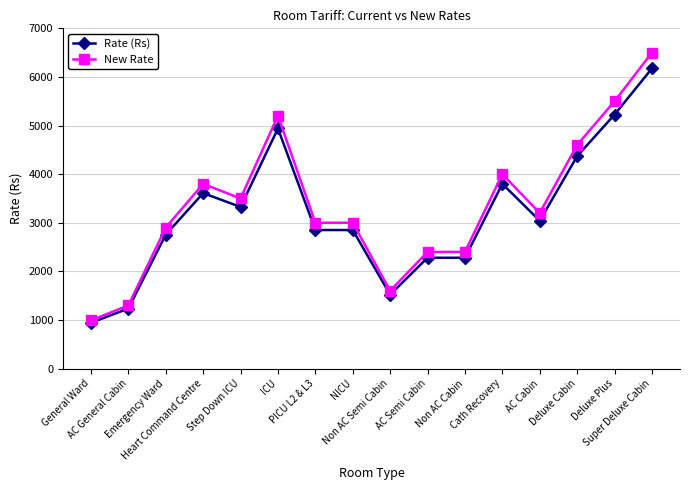

What is the label of the 4th point from the left?

Heart Command Centre